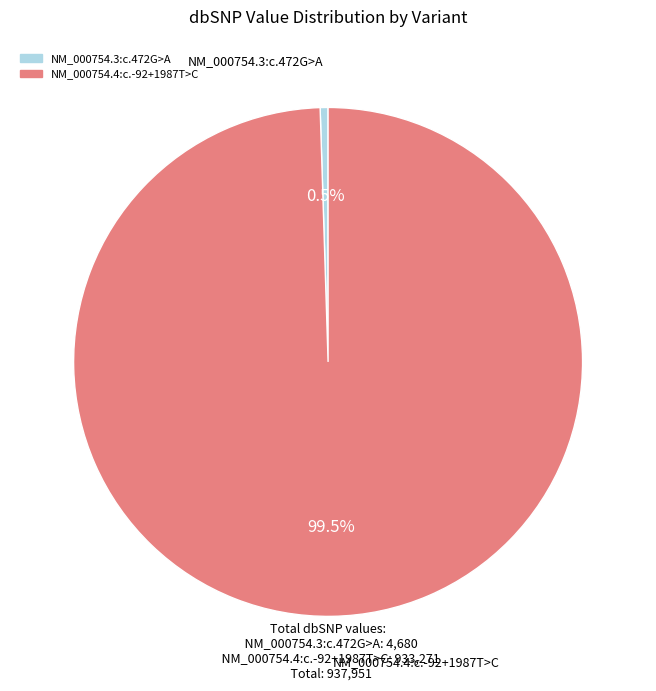

To the nearest percent, what is the combined percentage of NM_000754.4:c.-92+1987T>C and NM_000754.3:c.472G>A?

100%